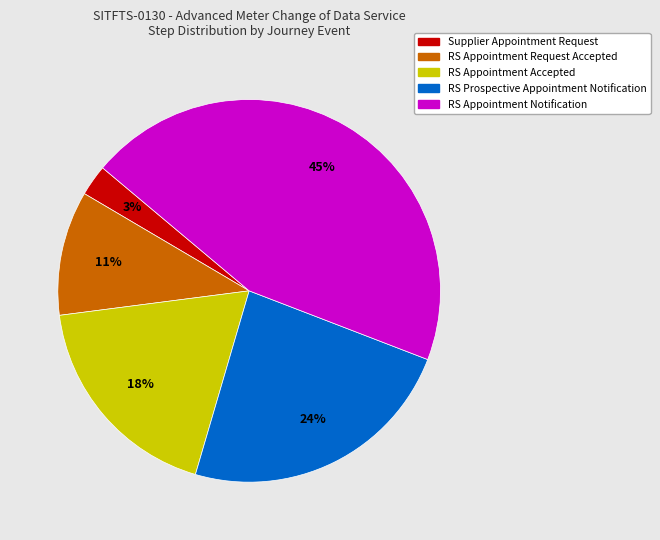

Is it true that RS Appointment Request Accepted is 4% of the pie?

False